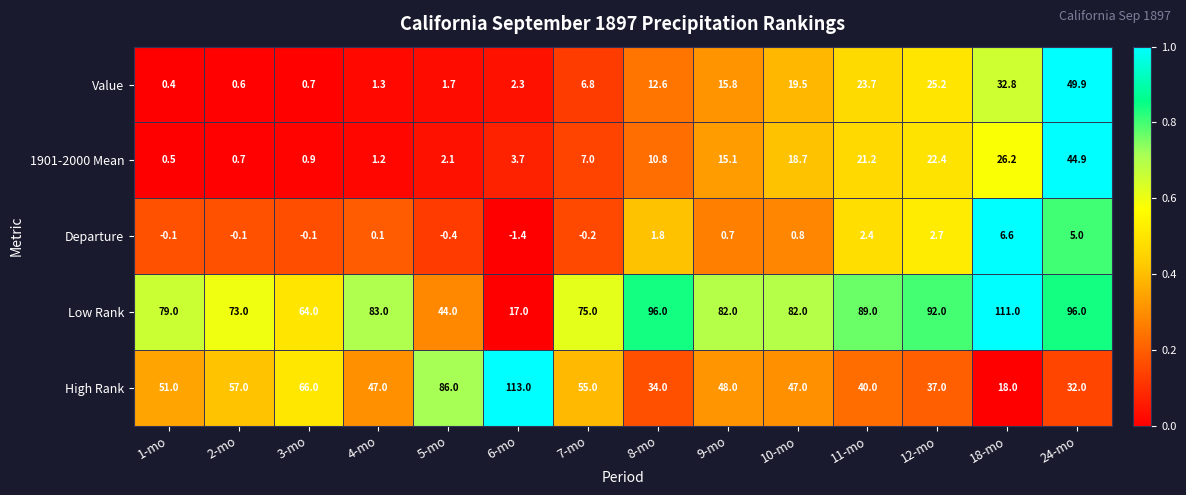

What is the difference between the High Rank values at 6-mo and 11-mo?

73.0